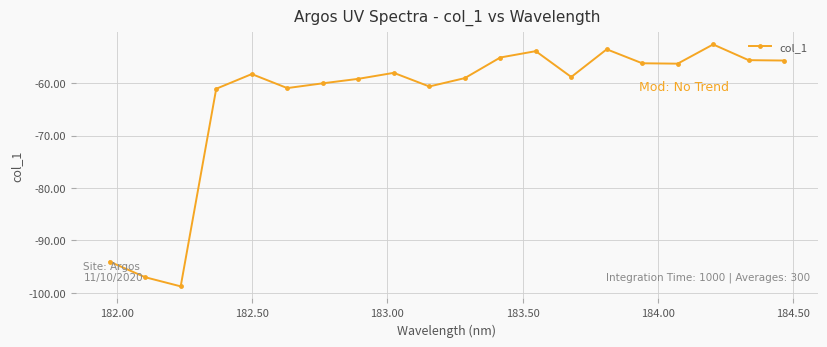

What is the greatest value displayed?

-52.6